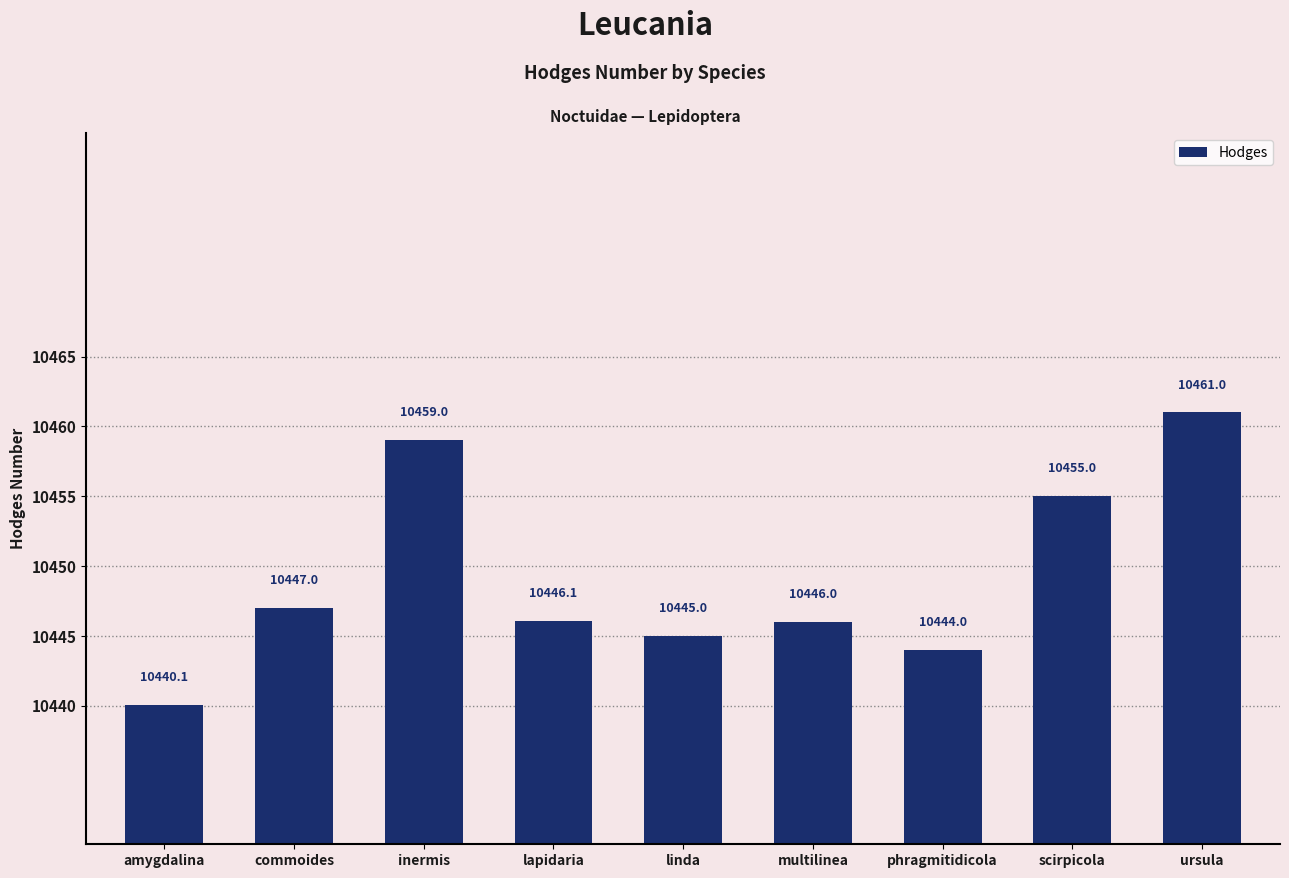

Where does the data first go above 10446?

commoides